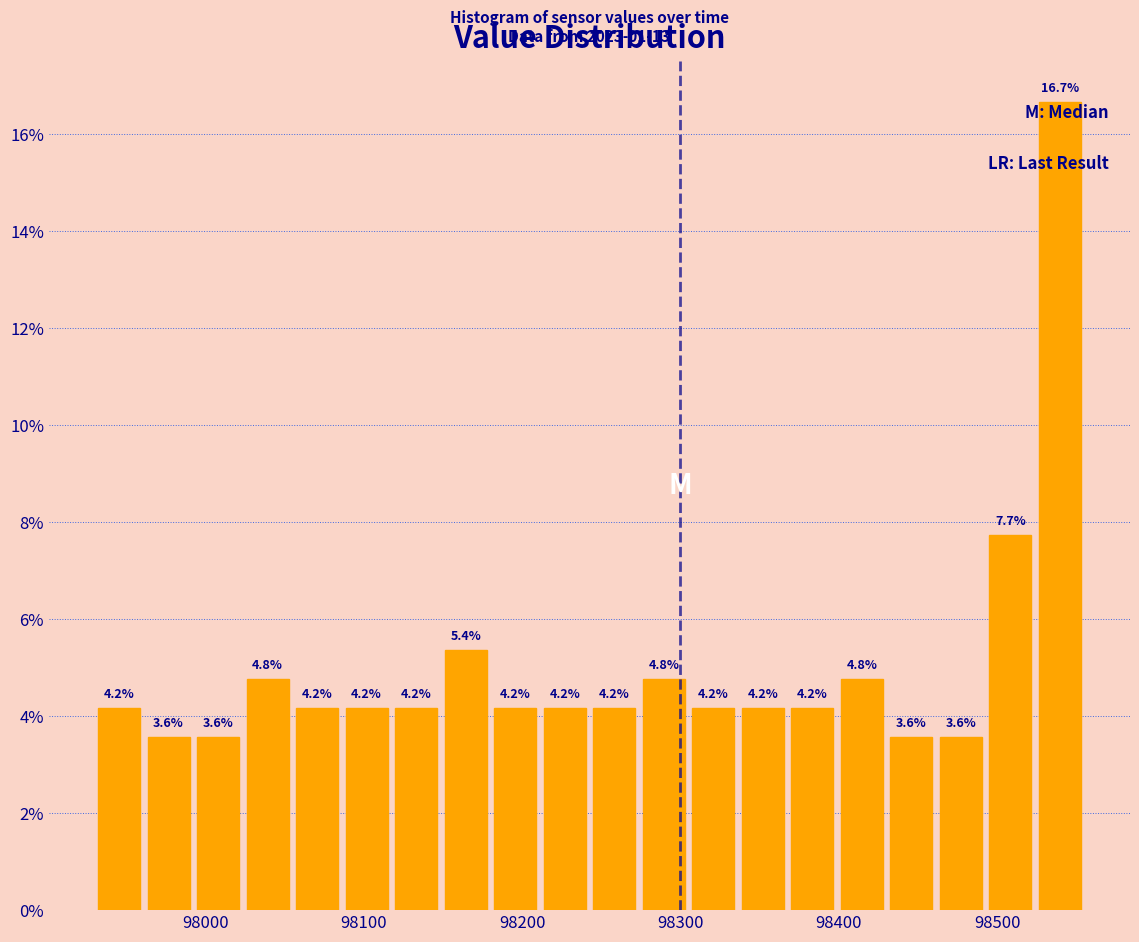

Around what value on the x-axis is the tallest bar? Give the approximate position of its centre, as read against the axis.

98540